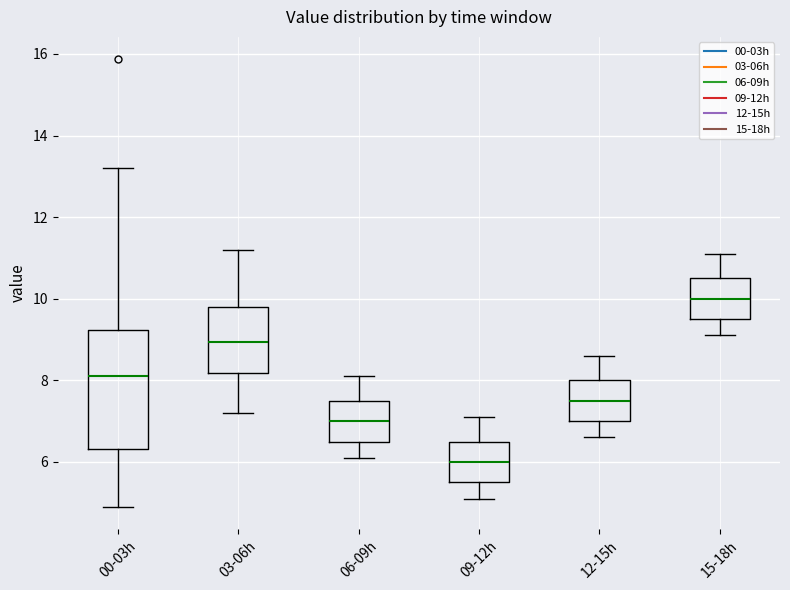

Which box has the highest median line?

15-18h